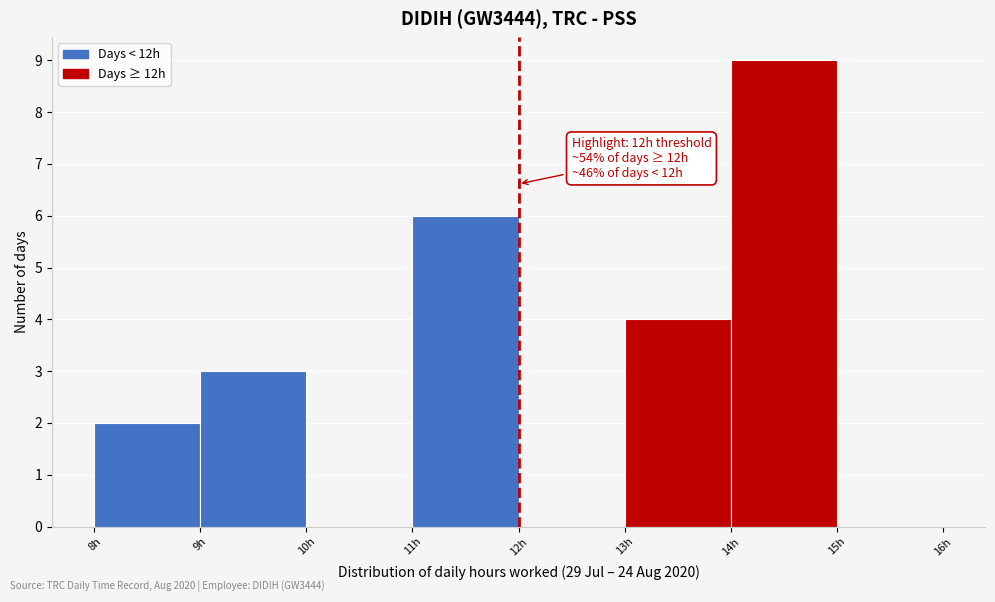

Over which range of the x-axis is the bar tallest?

14 to 15